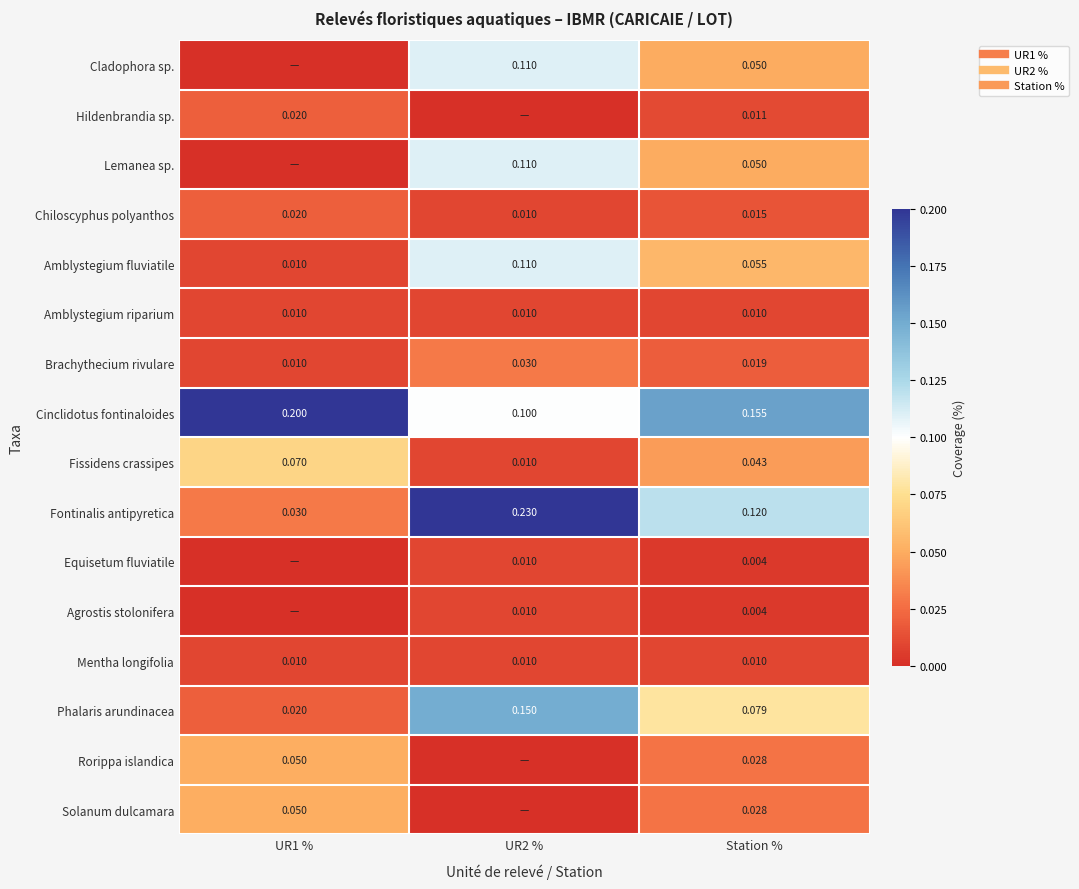

What is the difference between the highest and lowest values at UR1 %?

0.2